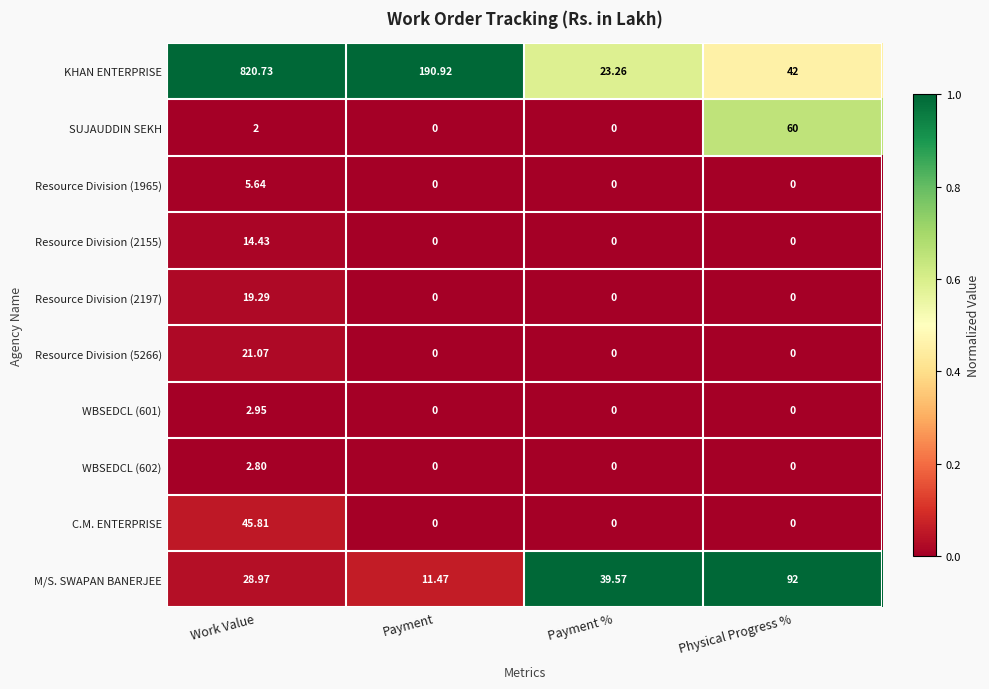

Which series has the largest total across all categories?

KHAN ENTERPRISE